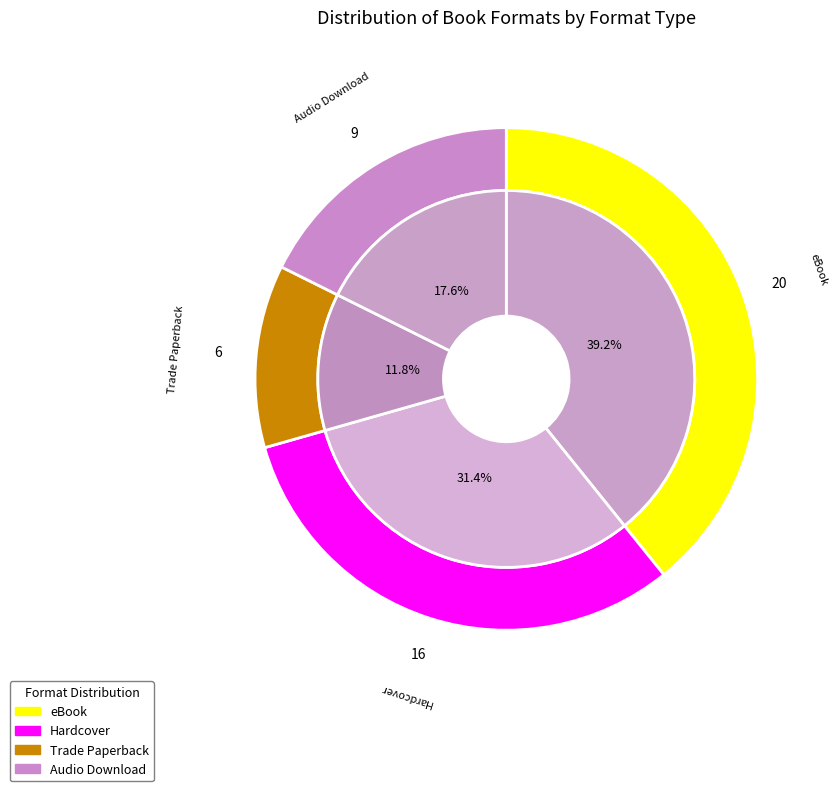

What is the largest slice in the pie chart?

eBook